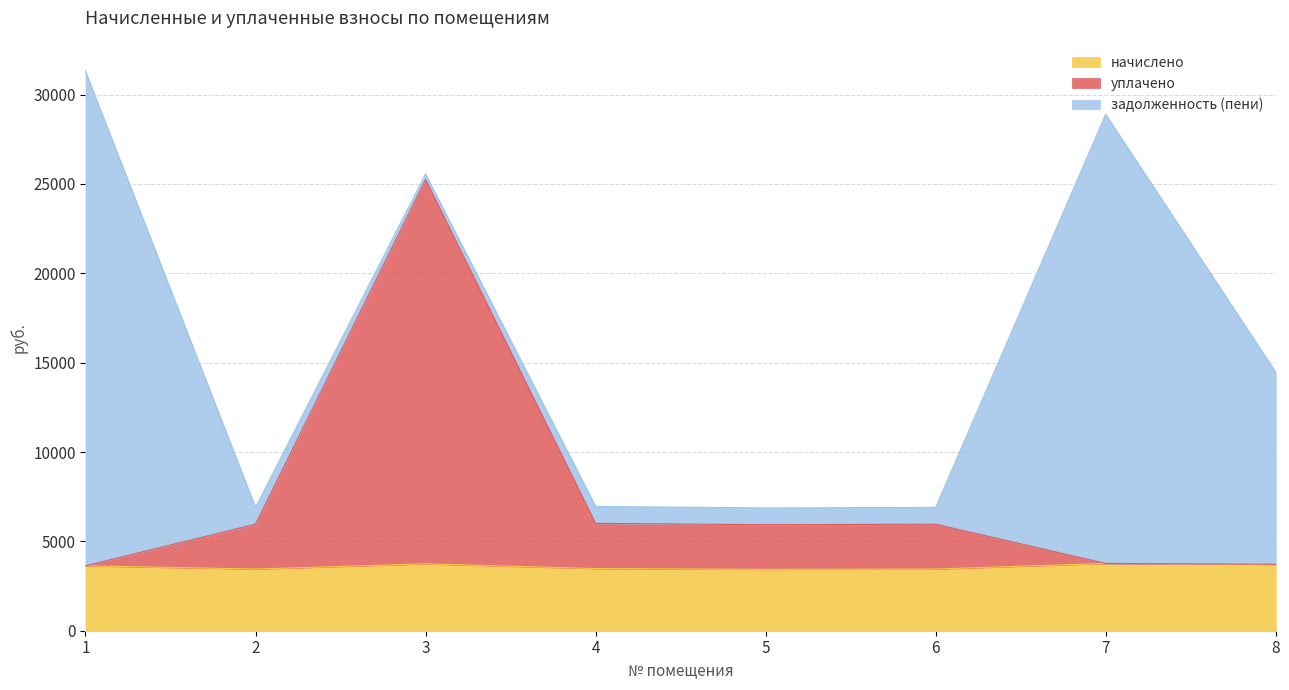

Where does the начислено series first go above 3632?

1